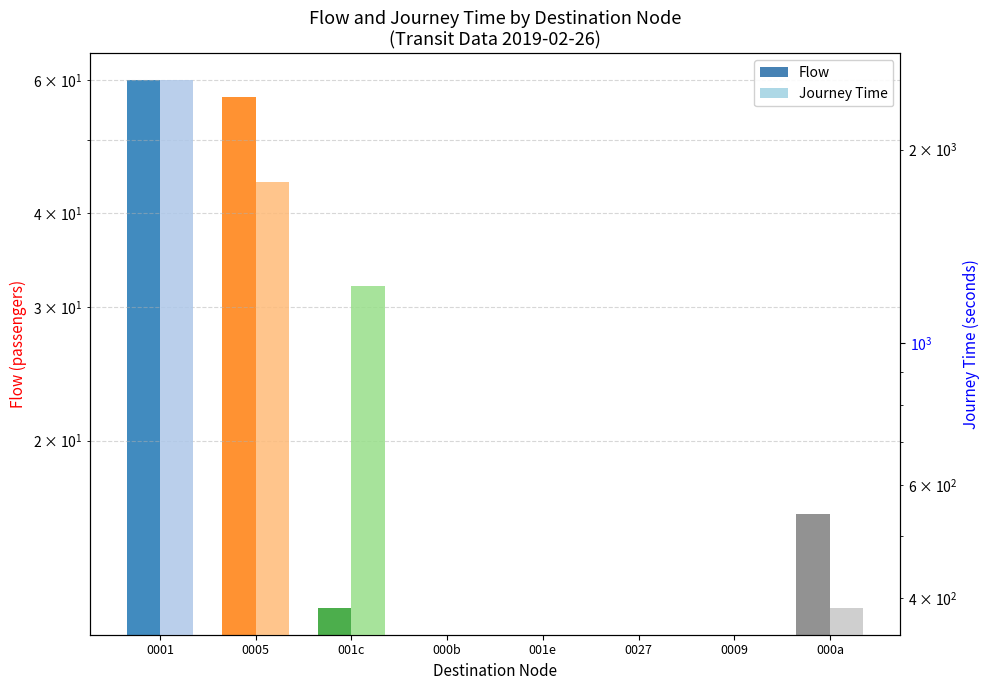

What is the label of the 5th bar from the left?

001e